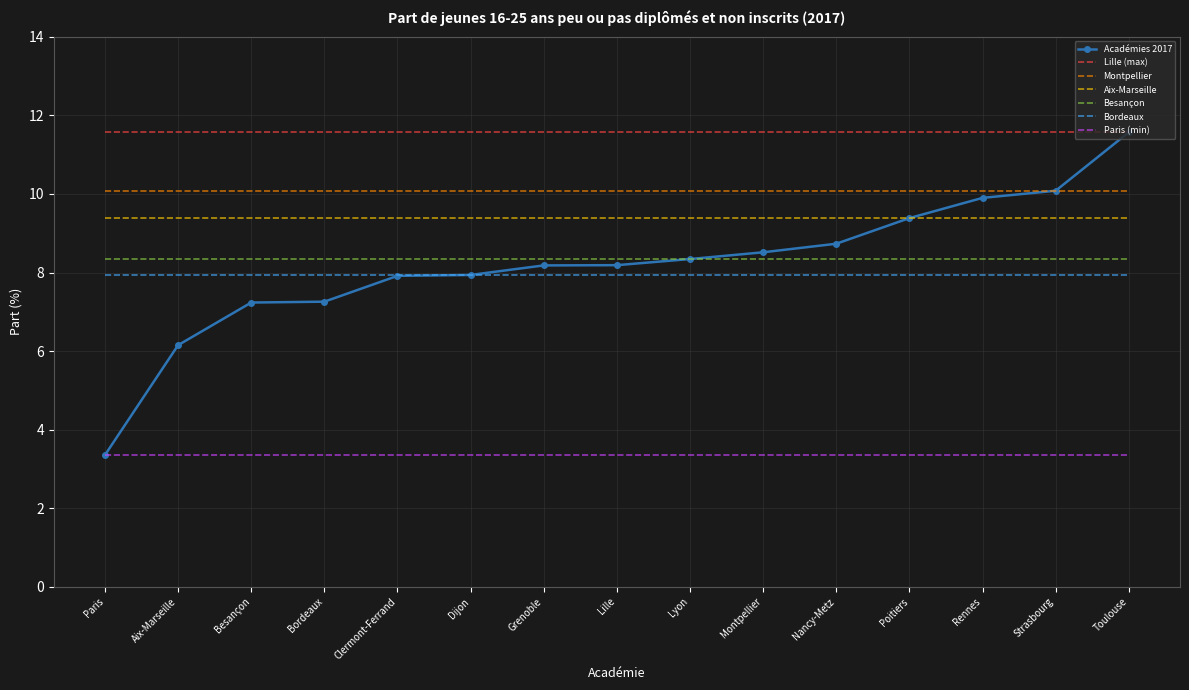

What is the sum of all Bordeaux values?

119.1